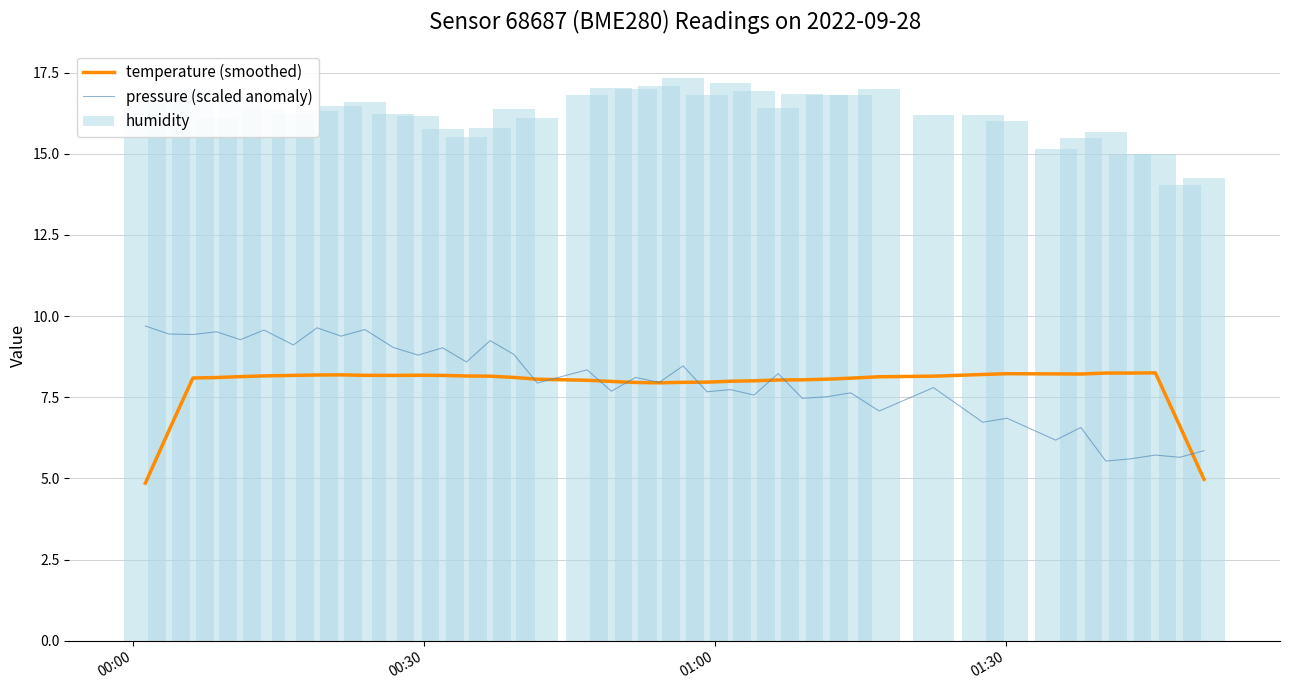

What is the minimum value for temperature (smoothed)?

4.9